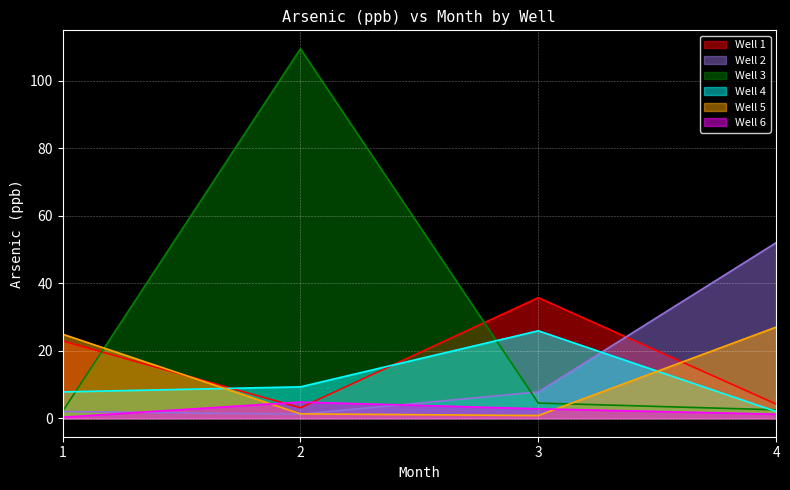

What is the spread (max minus min) of values at 3?

34.9